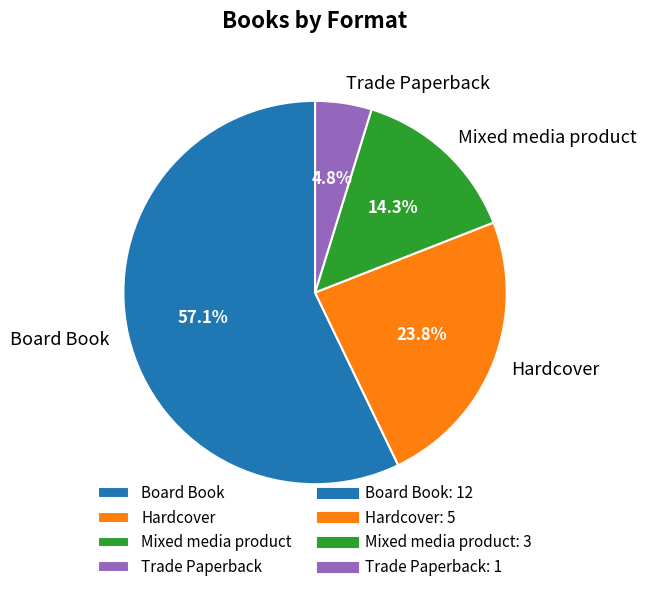

To the nearest percent, what percentage of the pie is Mixed media product?

14%